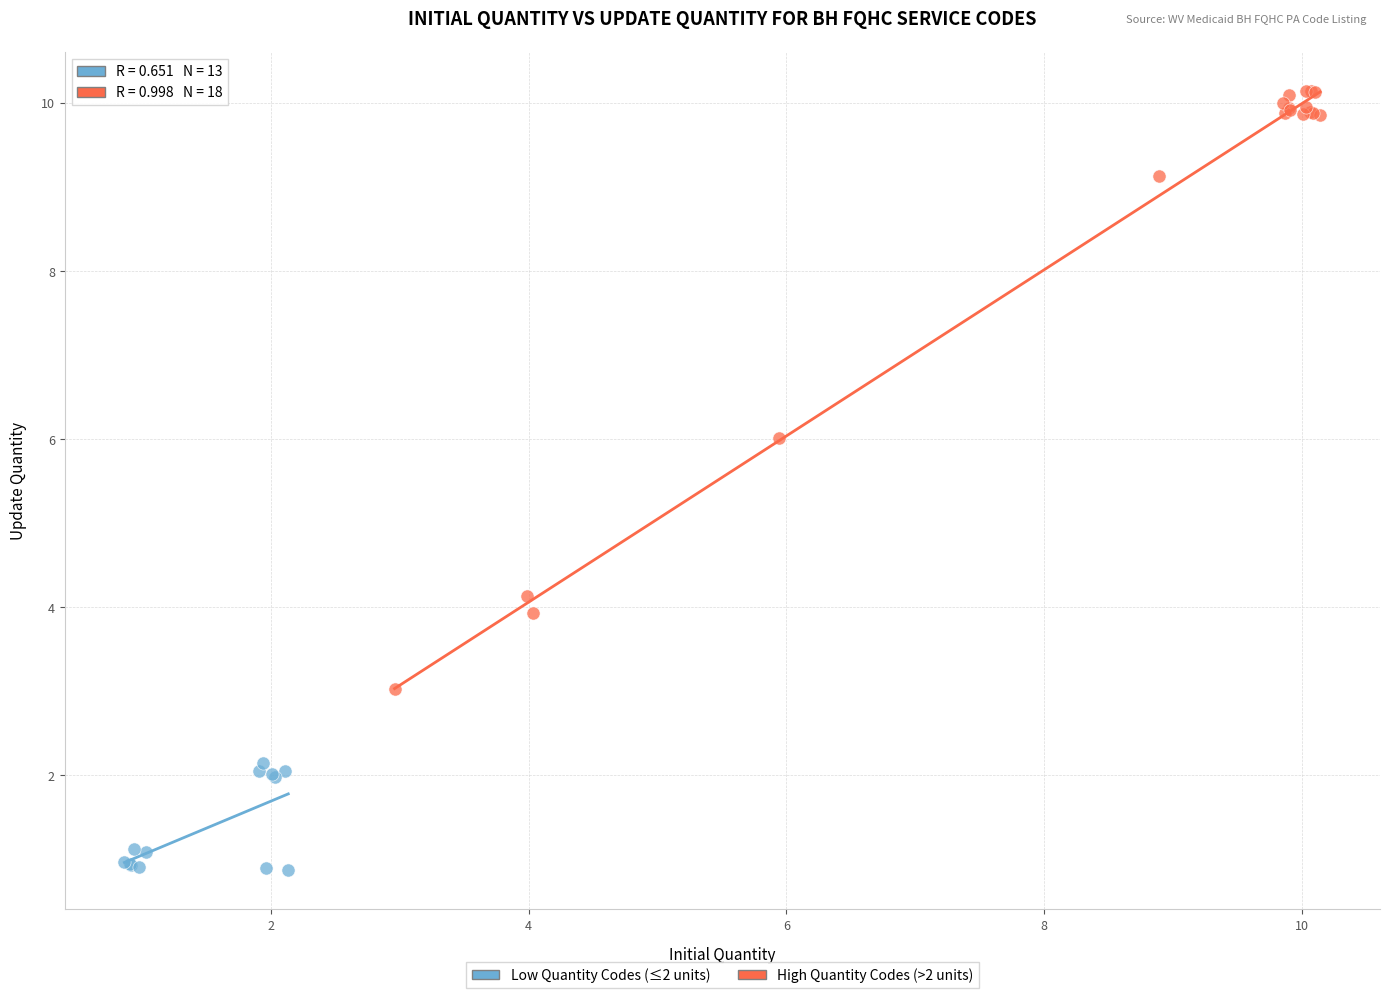

Which series contains the lowest Y value?

Low Quantity Codes (≤2 units)